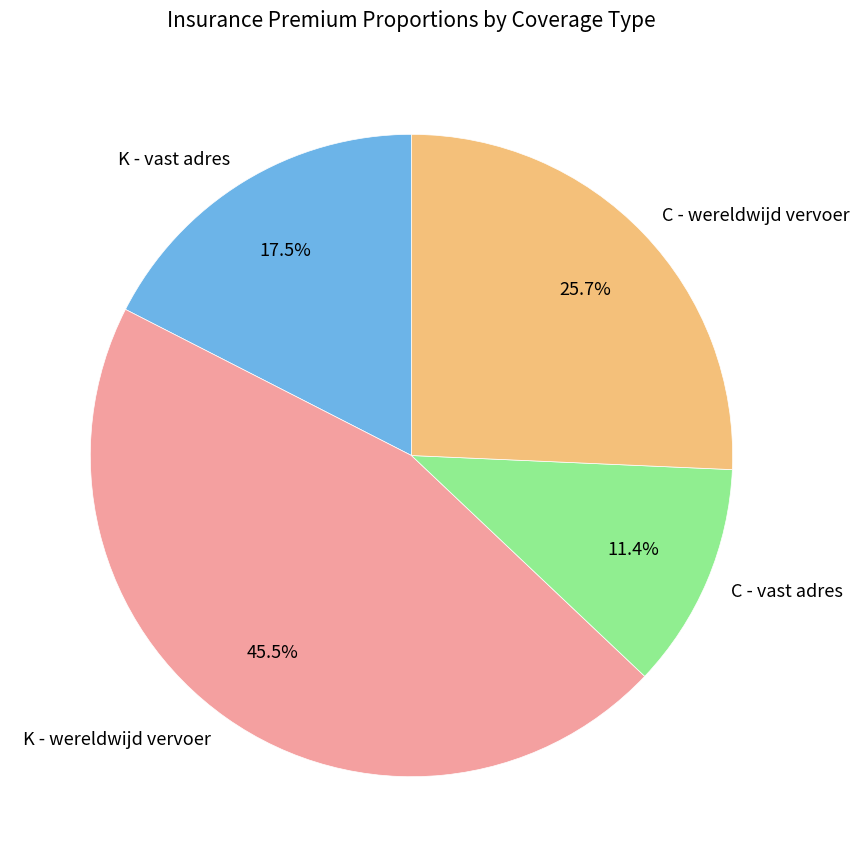

Is it true that K - wereldwijd vervoer is 38% of the pie?

False